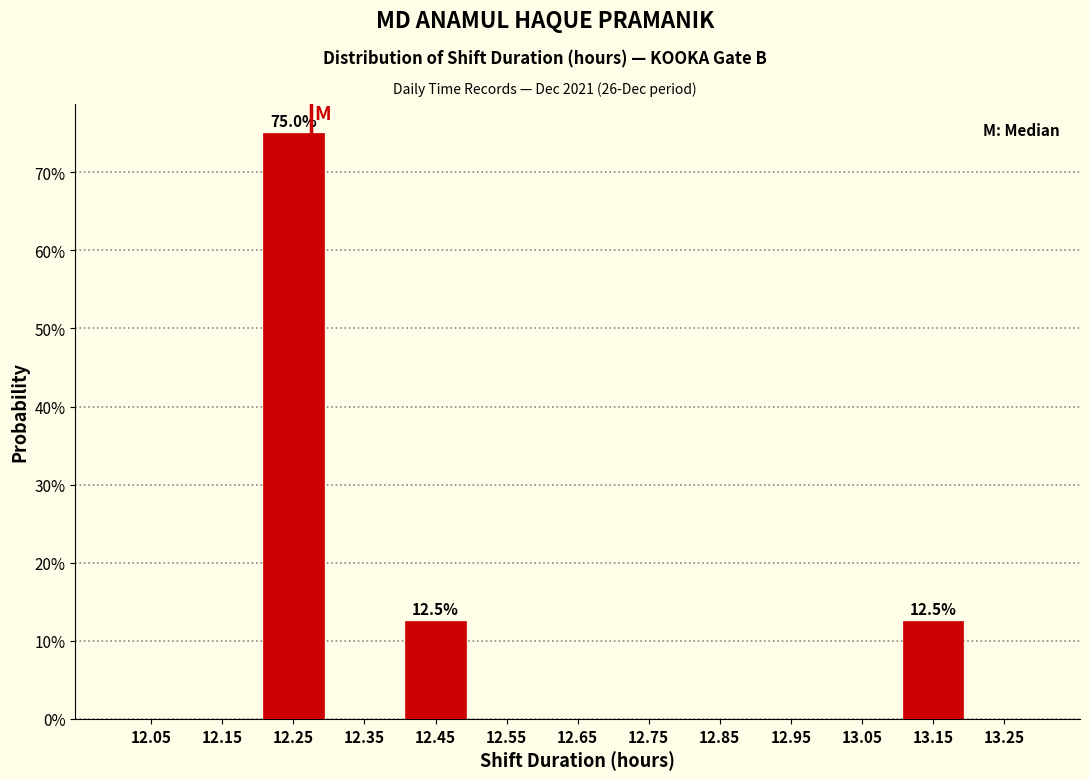

Which range on the x-axis has the tallest bar?

12.2 to 12.3